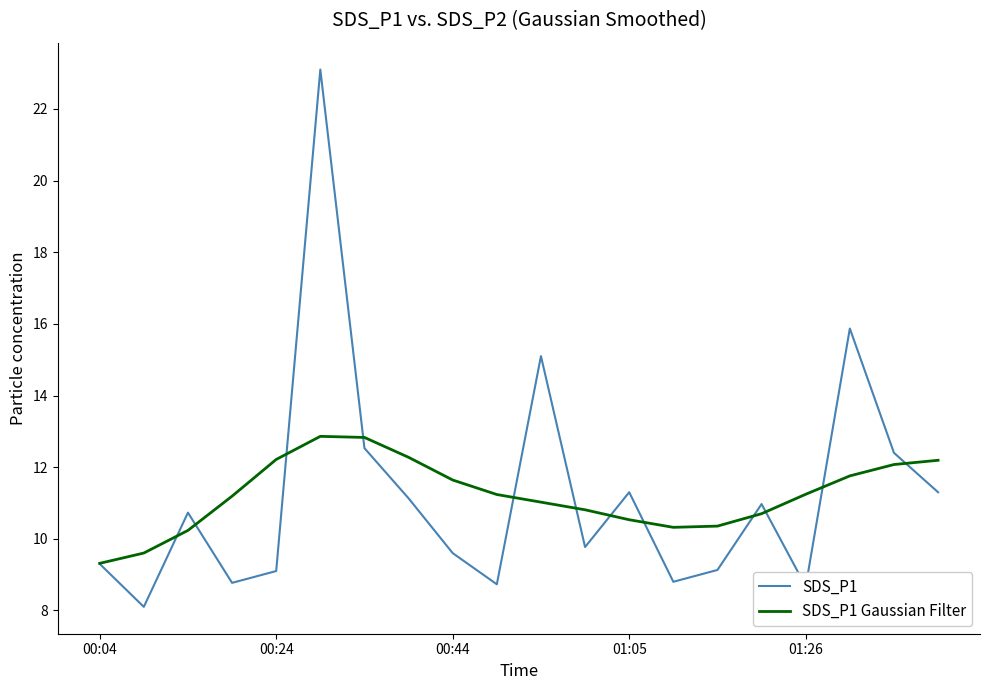

True or false: SDS_P1 and SDS_P1 Gaussian Filter cross at least once.

True